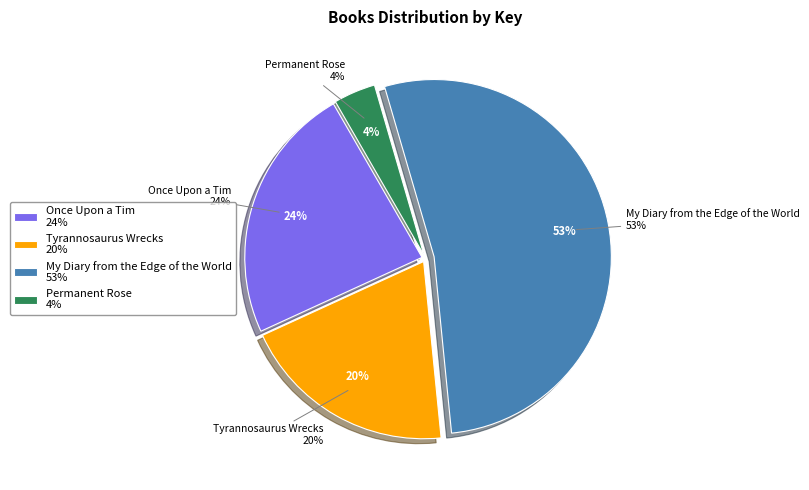

What percentage is the My Diary from the Edge of the World slice, to the nearest percent?

53%